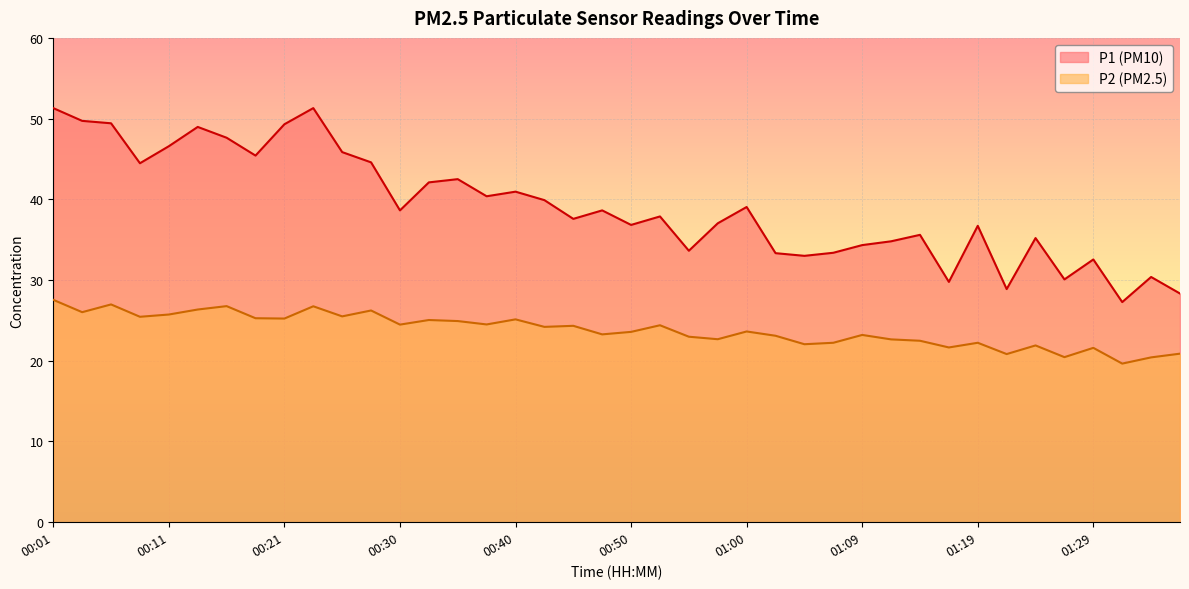

At 00:55, list the series in order from largest to smallest.

P1, P2